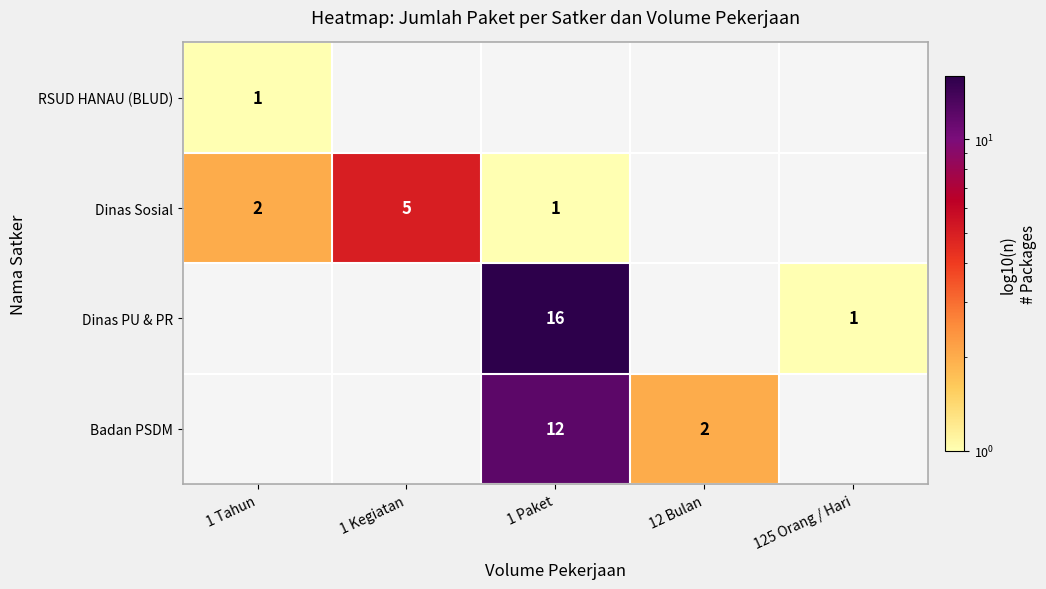

The Dinas Sosial series shows 2 at 1 Tahun. True or false?

True